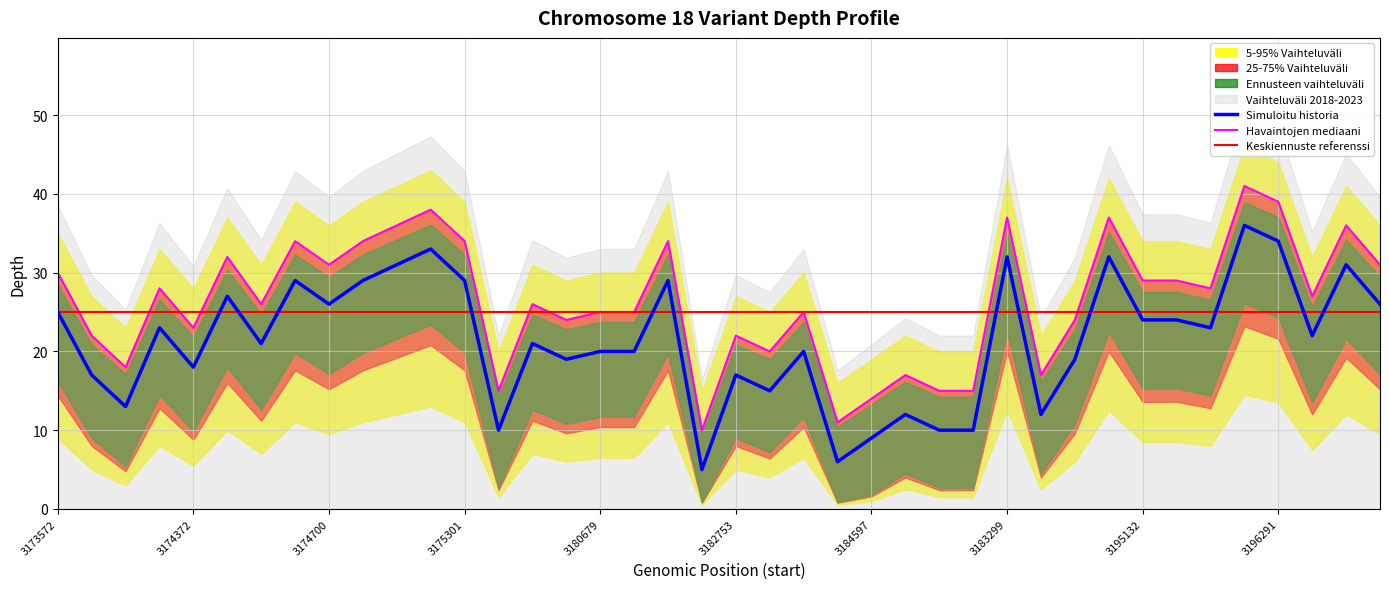

True or false: depth and depth_upper intersect in this chart.

False